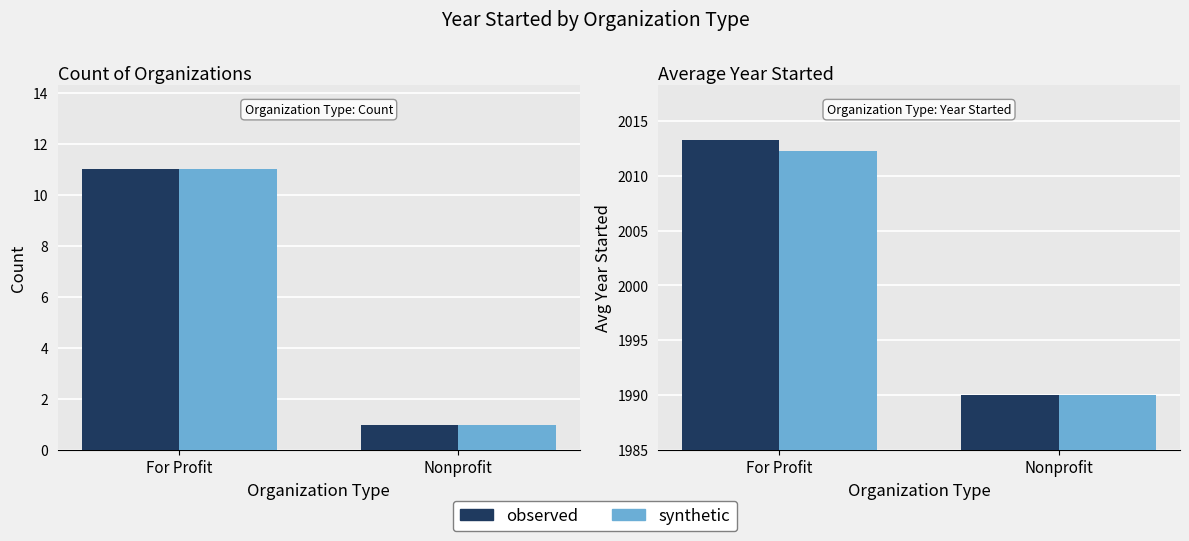

Rank the series by their average value, from lowest to highest.

synthetic, observed